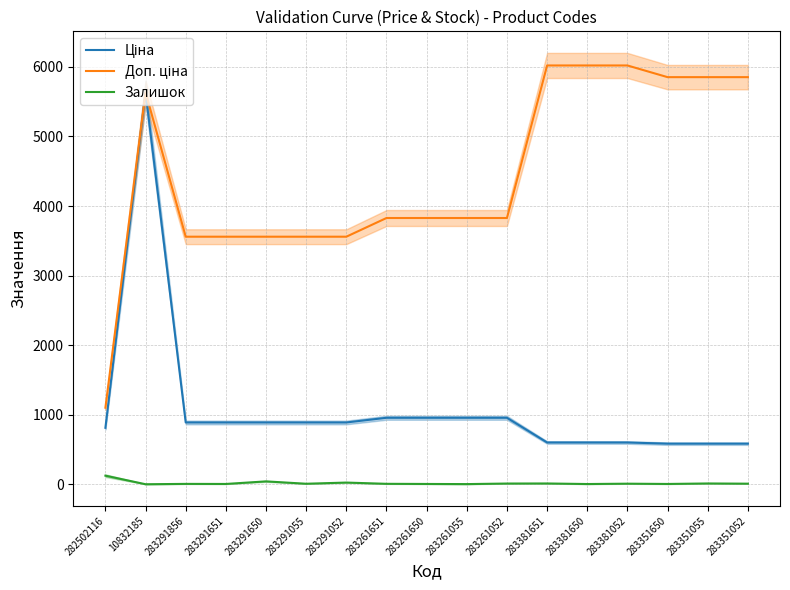

True or false: Доп. ціна and Залишок cross at least once.

False